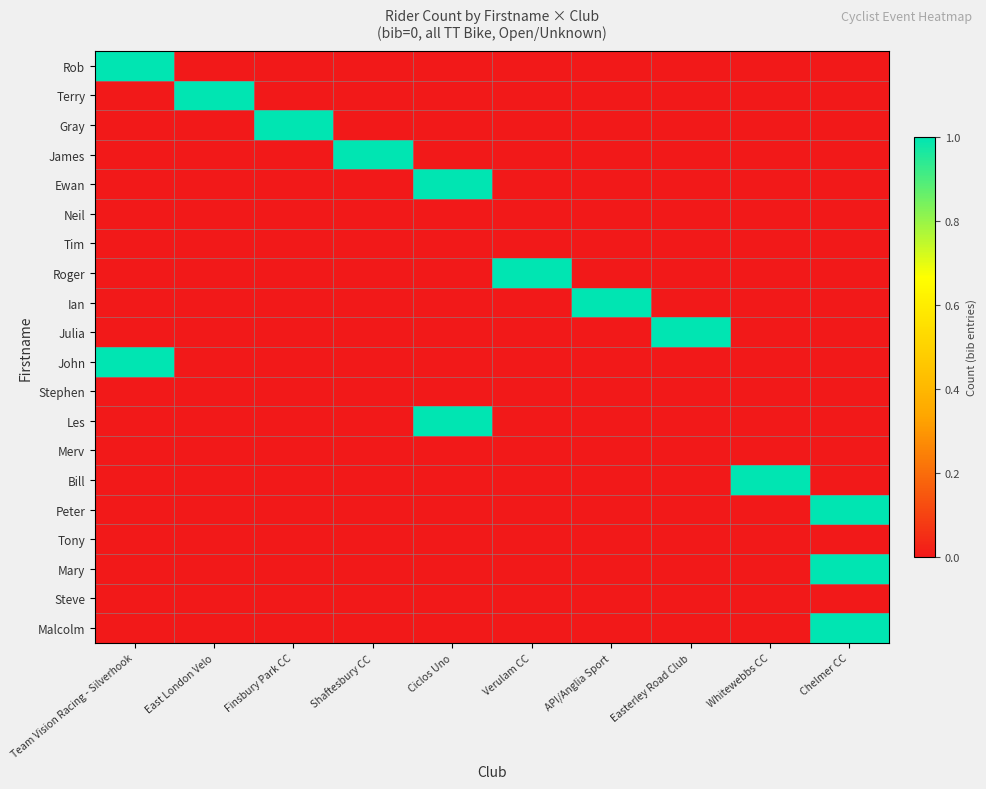

Reading right to left, list all the values displayed in this chart.

Rob: Chelmer CC=0	Whitewebbs CC=0	Easterley Road Club=0	API/Anglia Sport=0	Verulam CC=0	Ciclos Uno=0	Shaftesbury CC=0	Finsbury Park CC=0	East London Velo=0	Team Vision Racing - Silverhook=1
Terry: Chelmer CC=0	Whitewebbs CC=0	Easterley Road Club=0	API/Anglia Sport=0	Verulam CC=0	Ciclos Uno=0	Shaftesbury CC=0	Finsbury Park CC=0	East London Velo=1	Team Vision Racing - Silverhook=0
Gray: Chelmer CC=0	Whitewebbs CC=0	Easterley Road Club=0	API/Anglia Sport=0	Verulam CC=0	Ciclos Uno=0	Shaftesbury CC=0	Finsbury Park CC=1	East London Velo=0	Team Vision Racing - Silverhook=0
James: Chelmer CC=0	Whitewebbs CC=0	Easterley Road Club=0	API/Anglia Sport=0	Verulam CC=0	Ciclos Uno=0	Shaftesbury CC=1	Finsbury Park CC=0	East London Velo=0	Team Vision Racing - Silverhook=0
Ewan: Chelmer CC=0	Whitewebbs CC=0	Easterley Road Club=0	API/Anglia Sport=0	Verulam CC=0	Ciclos Uno=1	Shaftesbury CC=0	Finsbury Park CC=0	East London Velo=0	Team Vision Racing - Silverhook=0
Neil: Chelmer CC=0	Whitewebbs CC=0	Easterley Road Club=0	API/Anglia Sport=0	Verulam CC=0	Ciclos Uno=0	Shaftesbury CC=0	Finsbury Park CC=0	East London Velo=0	Team Vision Racing - Silverhook=0
Tim: Chelmer CC=0	Whitewebbs CC=0	Easterley Road Club=0	API/Anglia Sport=0	Verulam CC=0	Ciclos Uno=0	Shaftesbury CC=0	Finsbury Park CC=0	East London Velo=0	Team Vision Racing - Silverhook=0
Roger: Chelmer CC=0	Whitewebbs CC=0	Easterley Road Club=0	API/Anglia Sport=0	Verulam CC=1	Ciclos Uno=0	Shaftesbury CC=0	Finsbury Park CC=0	East London Velo=0	Team Vision Racing - Silverhook=0
Ian: Chelmer CC=0	Whitewebbs CC=0	Easterley Road Club=0	API/Anglia Sport=1	Verulam CC=0	Ciclos Uno=0	Shaftesbury CC=0	Finsbury Park CC=0	East London Velo=0	Team Vision Racing - Silverhook=0
Julia: Chelmer CC=0	Whitewebbs CC=0	Easterley Road Club=1	API/Anglia Sport=0	Verulam CC=0	Ciclos Uno=0	Shaftesbury CC=0	Finsbury Park CC=0	East London Velo=0	Team Vision Racing - Silverhook=0
John: Chelmer CC=0	Whitewebbs CC=0	Easterley Road Club=0	API/Anglia Sport=0	Verulam CC=0	Ciclos Uno=0	Shaftesbury CC=0	Finsbury Park CC=0	East London Velo=0	Team Vision Racing - Silverhook=1
Stephen: Chelmer CC=0	Whitewebbs CC=0	Easterley Road Club=0	API/Anglia Sport=0	Verulam CC=0	Ciclos Uno=0	Shaftesbury CC=0	Finsbury Park CC=0	East London Velo=0	Team Vision Racing - Silverhook=0
Les: Chelmer CC=0	Whitewebbs CC=0	Easterley Road Club=0	API/Anglia Sport=0	Verulam CC=0	Ciclos Uno=1	Shaftesbury CC=0	Finsbury Park CC=0	East London Velo=0	Team Vision Racing - Silverhook=0
Merv: Chelmer CC=0	Whitewebbs CC=0	Easterley Road Club=0	API/Anglia Sport=0	Verulam CC=0	Ciclos Uno=0	Shaftesbury CC=0	Finsbury Park CC=0	East London Velo=0	Team Vision Racing - Silverhook=0
Bill: Chelmer CC=0	Whitewebbs CC=1	Easterley Road Club=0	API/Anglia Sport=0	Verulam CC=0	Ciclos Uno=0	Shaftesbury CC=0	Finsbury Park CC=0	East London Velo=0	Team Vision Racing - Silverhook=0
Peter: Chelmer CC=1	Whitewebbs CC=0	Easterley Road Club=0	API/Anglia Sport=0	Verulam CC=0	Ciclos Uno=0	Shaftesbury CC=0	Finsbury Park CC=0	East London Velo=0	Team Vision Racing - Silverhook=0
Tony: Chelmer CC=0	Whitewebbs CC=0	Easterley Road Club=0	API/Anglia Sport=0	Verulam CC=0	Ciclos Uno=0	Shaftesbury CC=0	Finsbury Park CC=0	East London Velo=0	Team Vision Racing - Silverhook=0
Mary: Chelmer CC=1	Whitewebbs CC=0	Easterley Road Club=0	API/Anglia Sport=0	Verulam CC=0	Ciclos Uno=0	Shaftesbury CC=0	Finsbury Park CC=0	East London Velo=0	Team Vision Racing - Silverhook=0
Steve: Chelmer CC=0	Whitewebbs CC=0	Easterley Road Club=0	API/Anglia Sport=0	Verulam CC=0	Ciclos Uno=0	Shaftesbury CC=0	Finsbury Park CC=0	East London Velo=0	Team Vision Racing - Silverhook=0
Malcolm: Chelmer CC=1	Whitewebbs CC=0	Easterley Road Club=0	API/Anglia Sport=0	Verulam CC=0	Ciclos Uno=0	Shaftesbury CC=0	Finsbury Park CC=0	East London Velo=0	Team Vision Racing - Silverhook=0